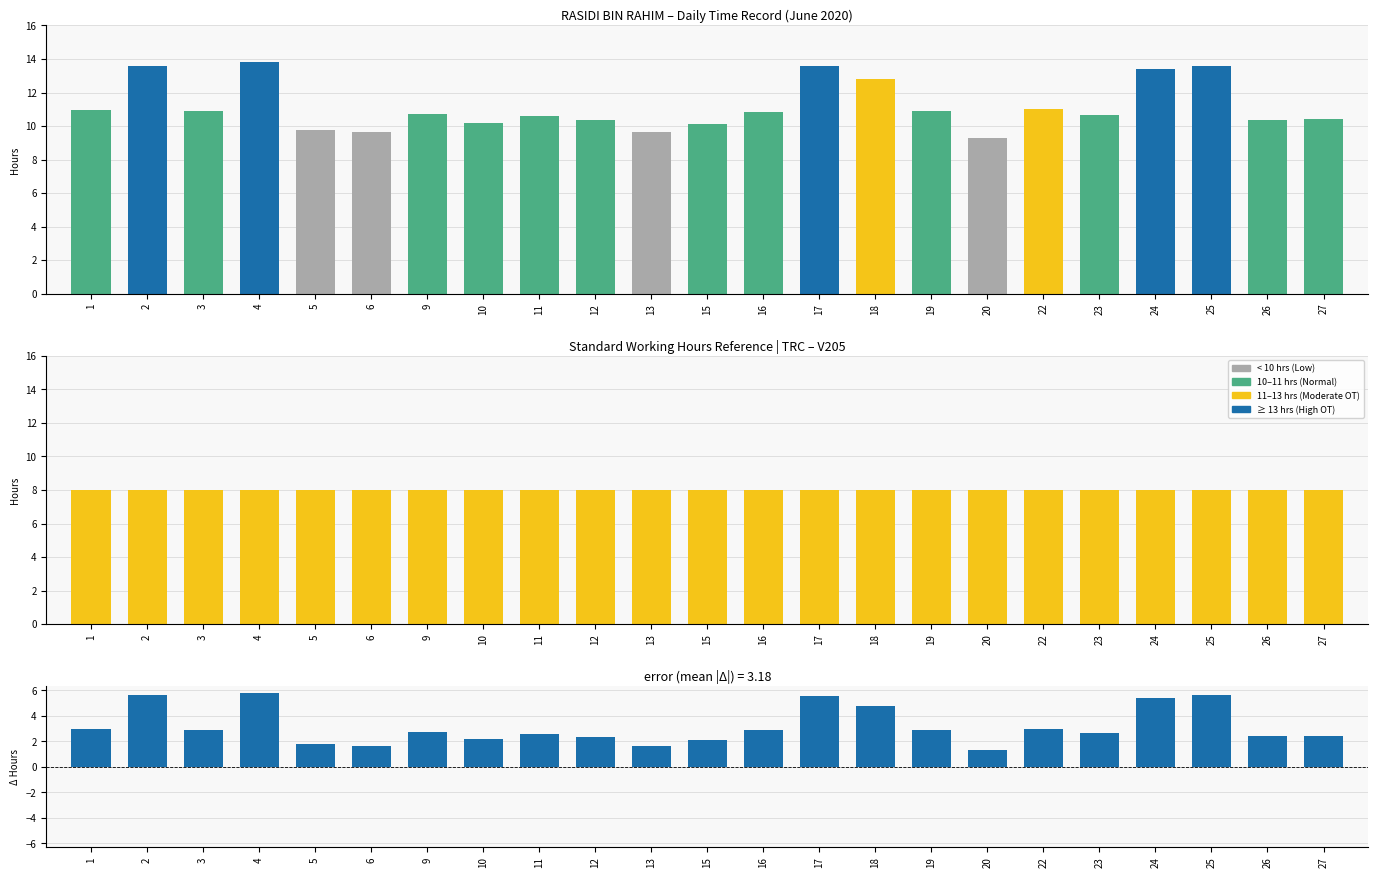

List the labels in order of Standard Hours (8 hrs) value, smallest first.

1, 2, 3, 4, 5, 6, 9, 10, 11, 12, 13, 15, 16, 17, 18, 19, 20, 22, 23, 24, 25, 26, 27